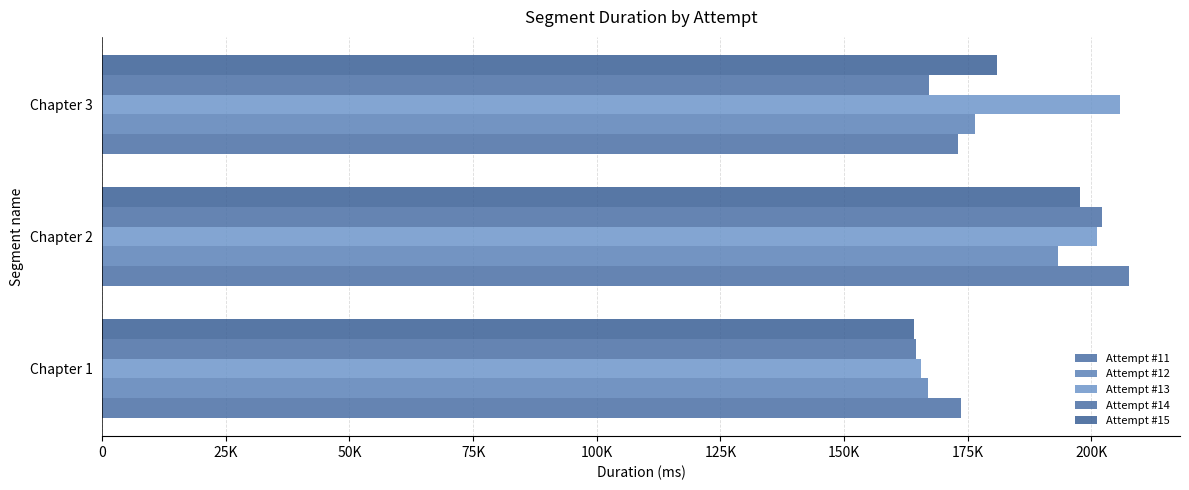

What is the average value of the Attempt #14 series?

177949